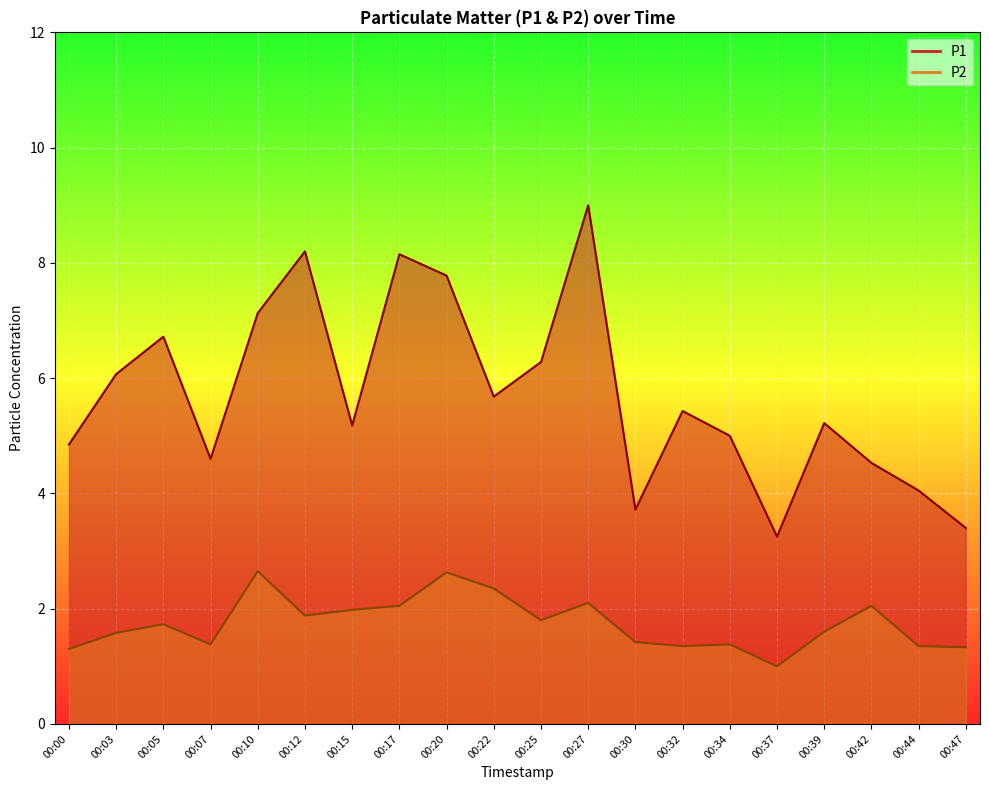

What is the difference between the highest and lowest values at 00:39?

3.6